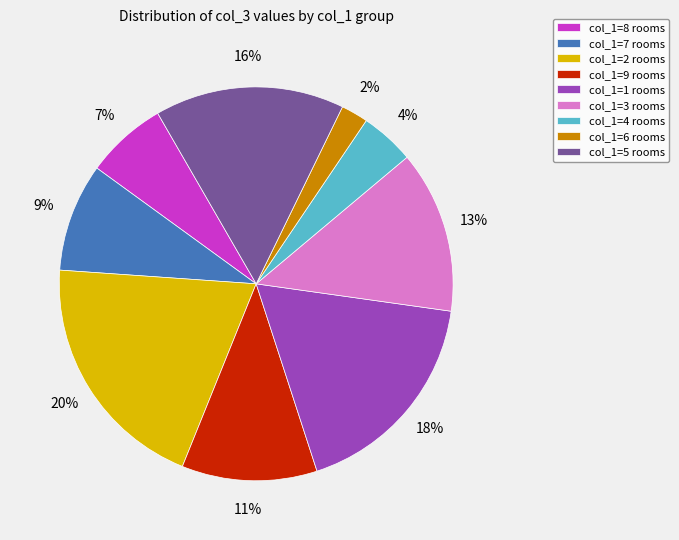

True or false: col_1=4 accounts for 15% of the total.

False